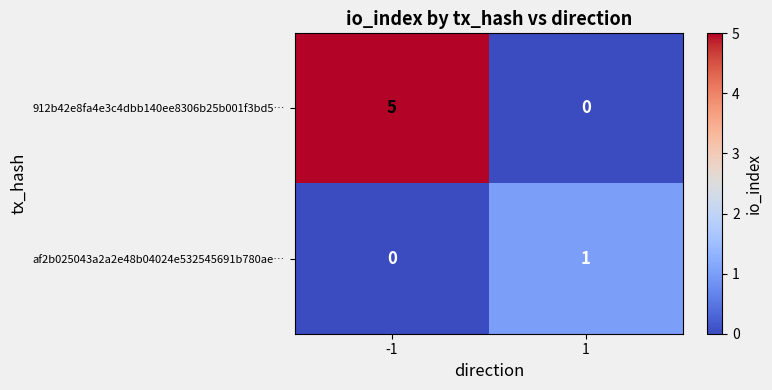

Count the number of data series in this chart.

2